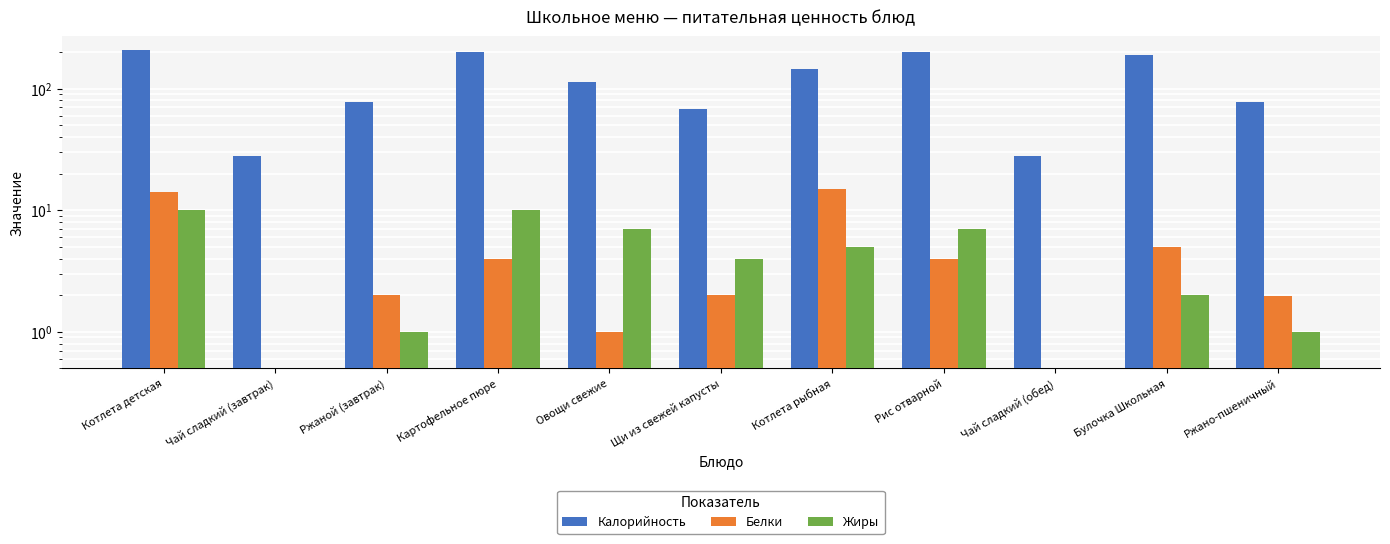

What is the greatest value displayed?

206.0